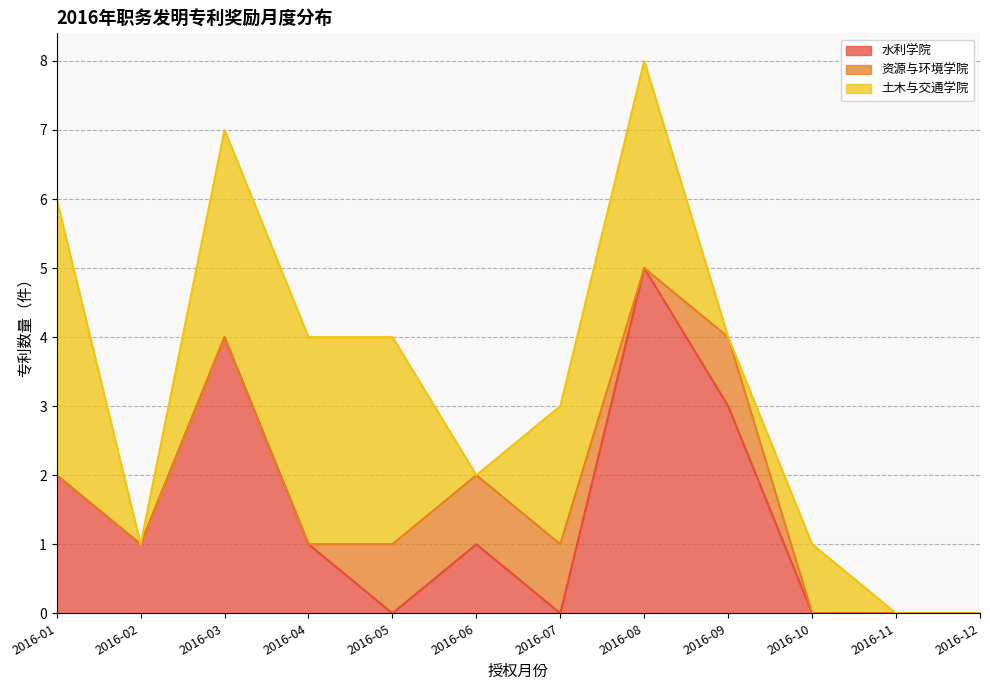

At which label does 水利学院 reach its peak?

2016-08